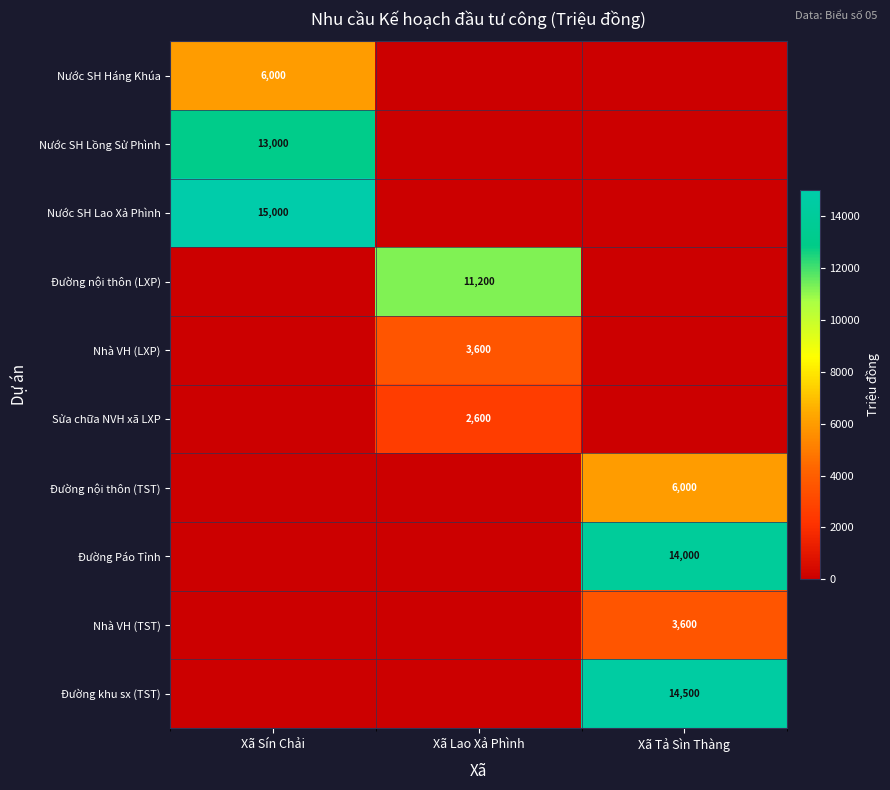

Is it true that Nhà VH (TST) equals 3600 at Xã Tả Sìn Thàng?

True